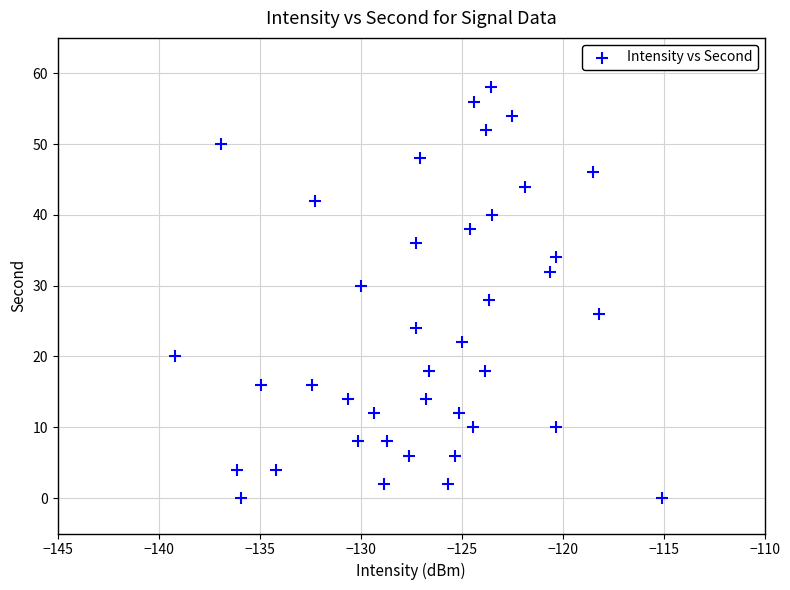

What is the range of Y values (max minus min)?

58